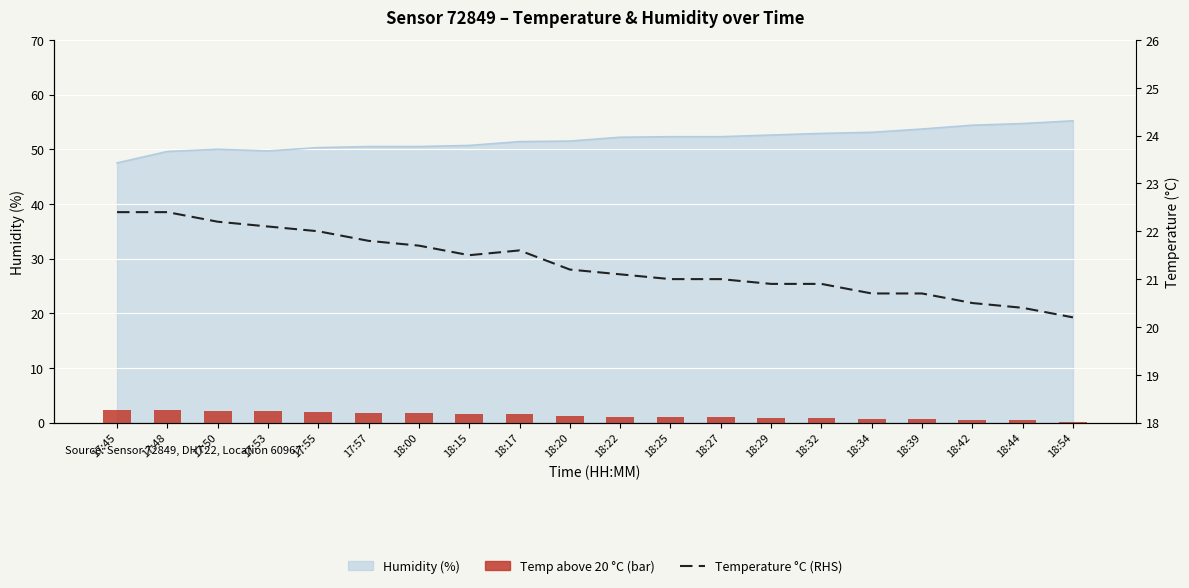

What is the minimum value shown in the chart?

0.2